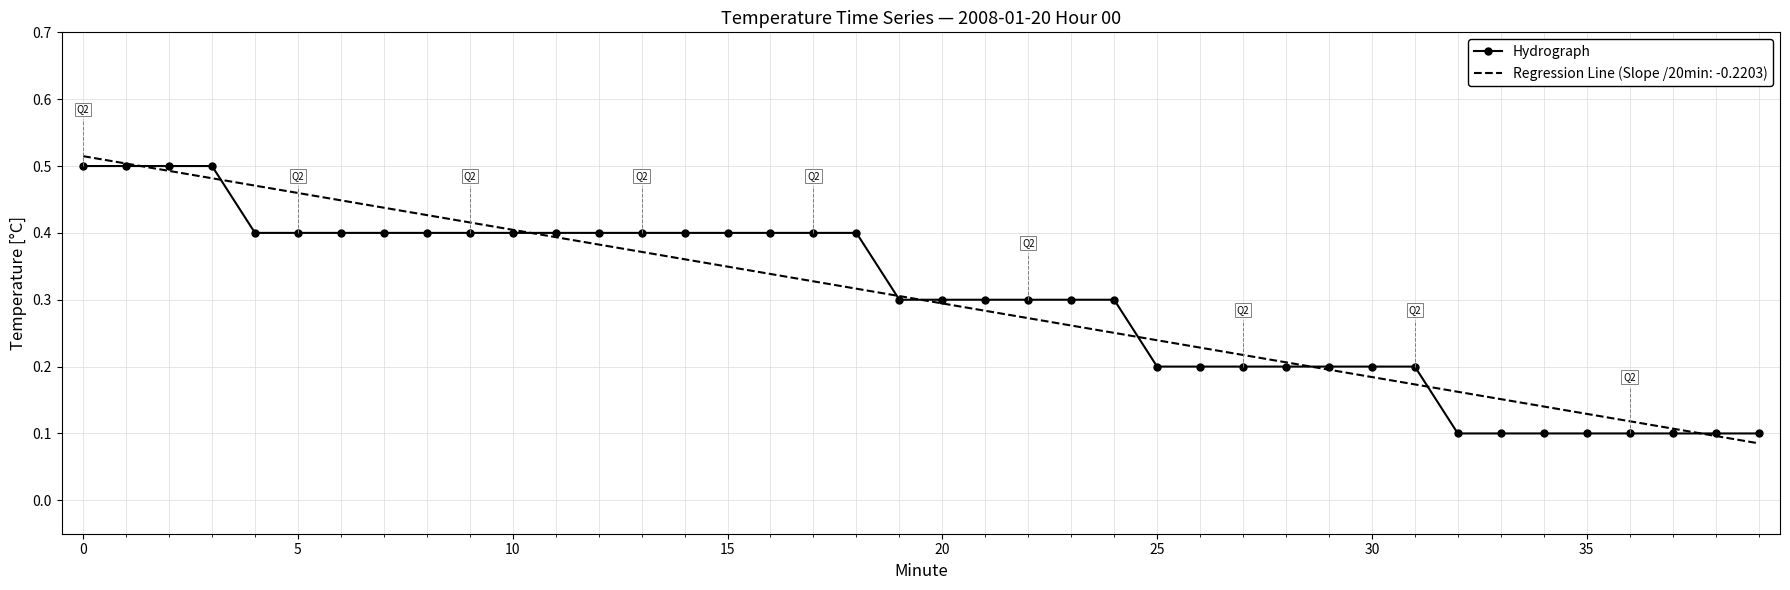

What are all the series names shown in the legend?

Hydrograph, Regression Line (Slope /20min: -0.2203)